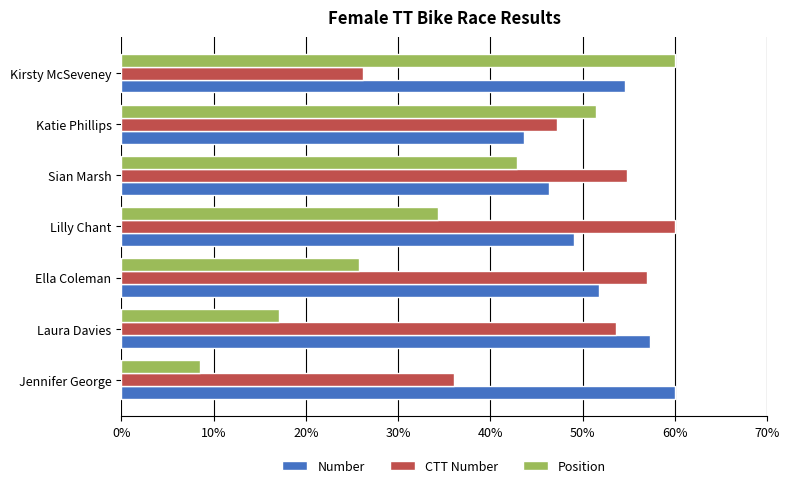

What is the difference between the maximum and second lowest values in the Position series?

42.9